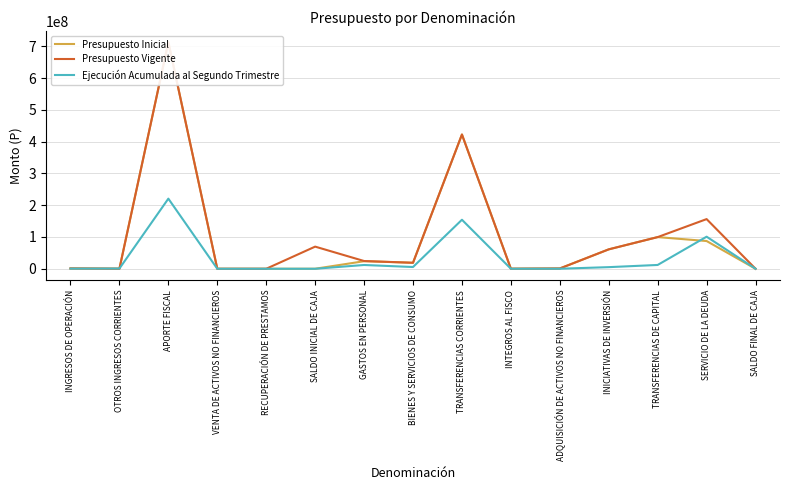

What is the spread (max minus min) of values at INGRESOS DE OPERACIÓN?

578643